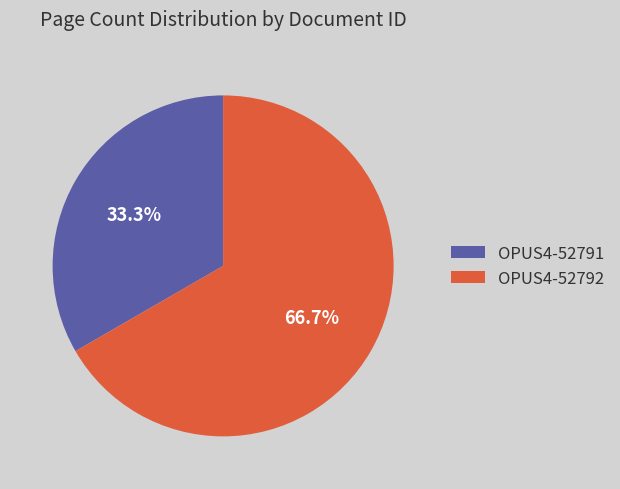

What is the total percentage of OPUS4-52792 and OPUS4-52791?

100.0%